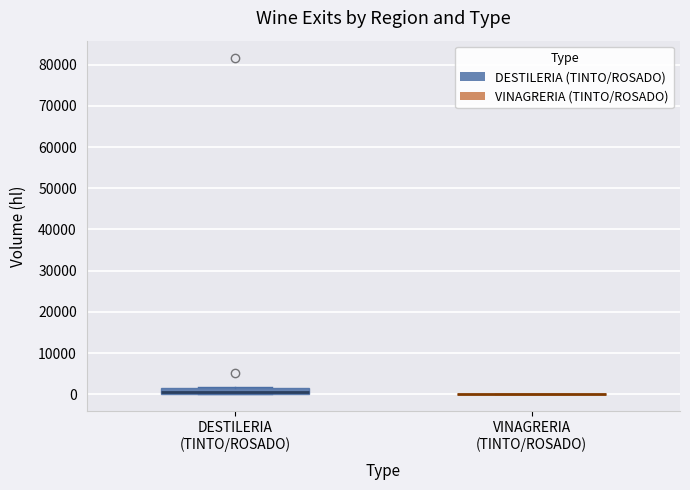

Comparing the boxes themselves (not the whiskers), which one is the tallest?

DESTILERIA (TINTO/ROSADO)